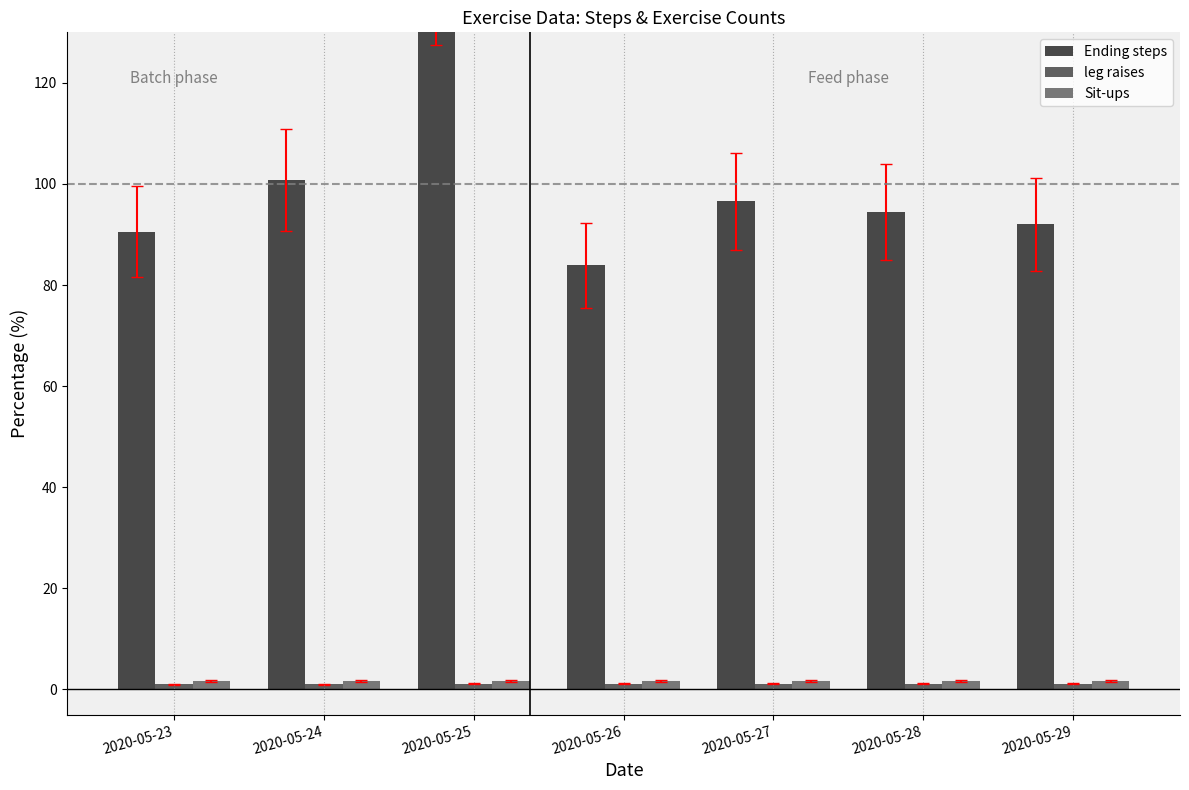

What is the difference between the maximum and minimum values in the leg raises series?

0.1